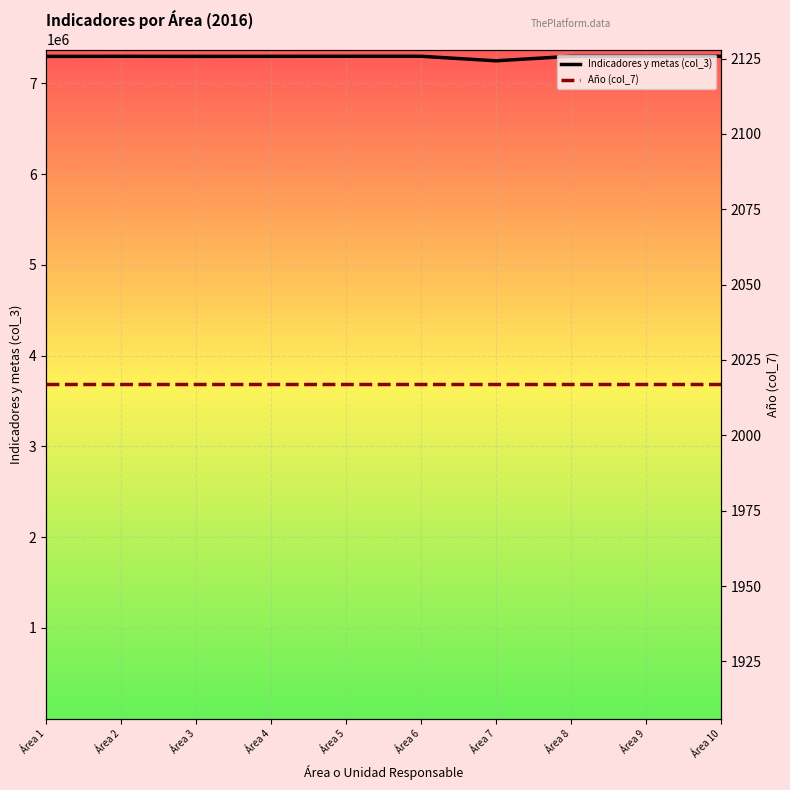

What are all the series names shown in the legend?

Indicadores y metas (col_3), Año (col_7)